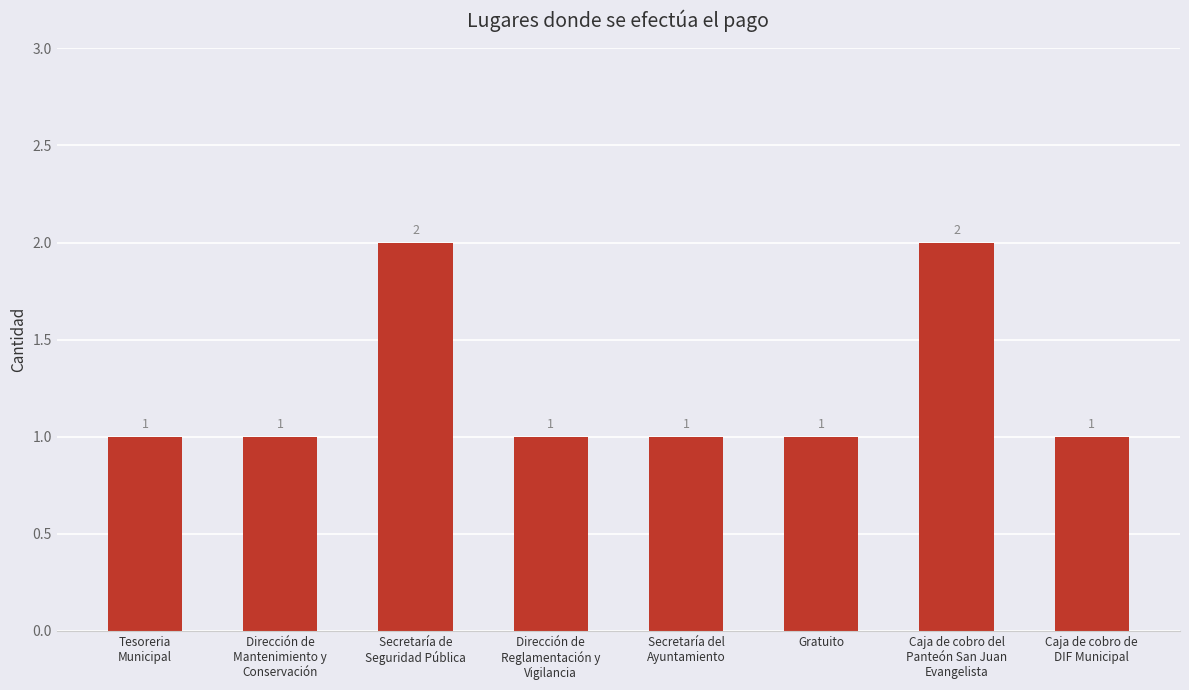

Reading left to right, extract all data points from this chart.

1	1	2	1	1	1	2	1